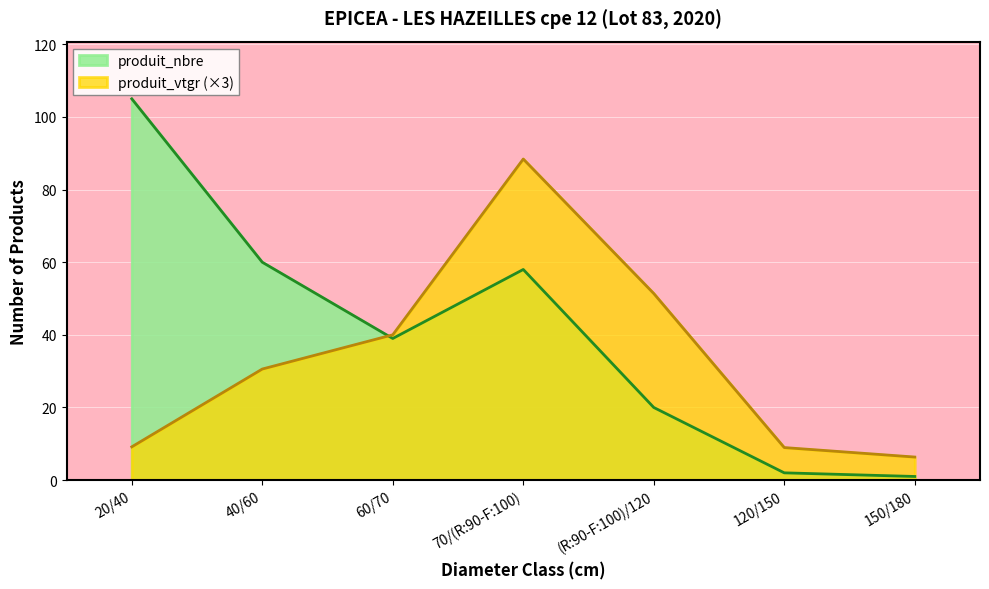

How many times do produit_nbre and produit_vtgr cross each other?

1